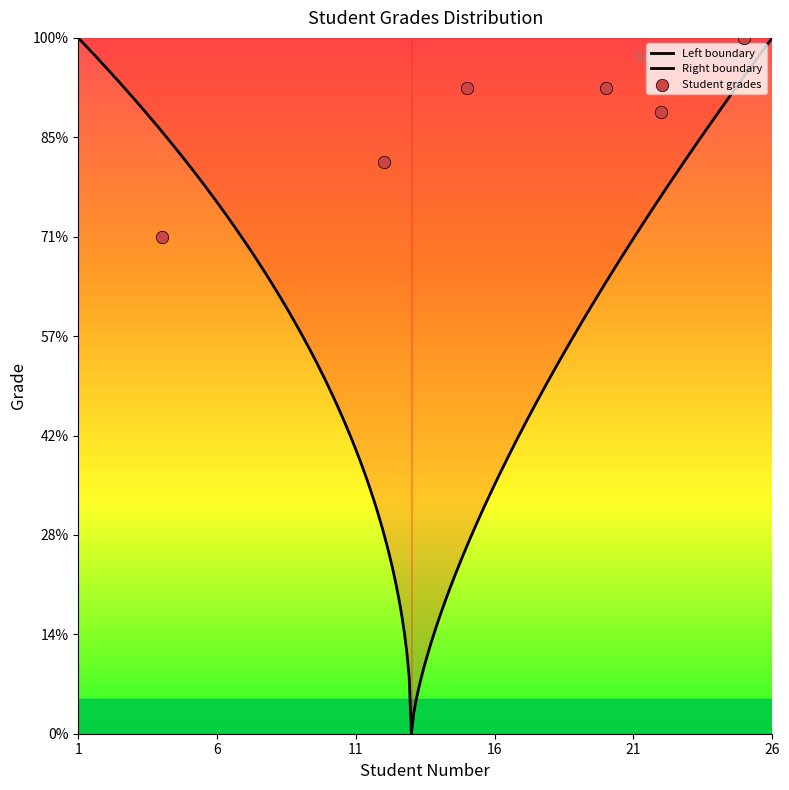

Approximately how many times larger is the value at 22 compared to 17?

1.3